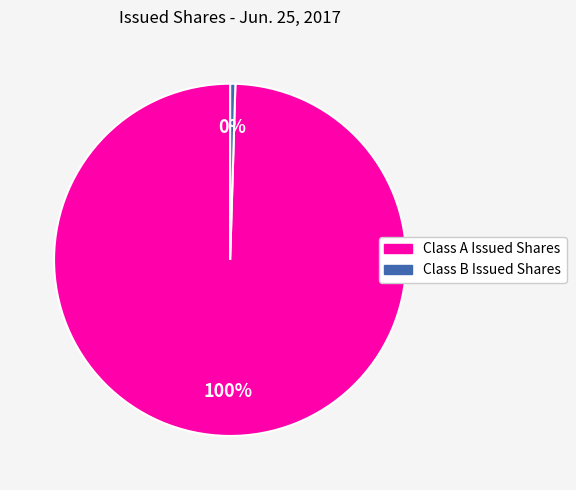

Do Class B Issued Shares and Class A Issued Shares together represent more than half of the pie?

Yes